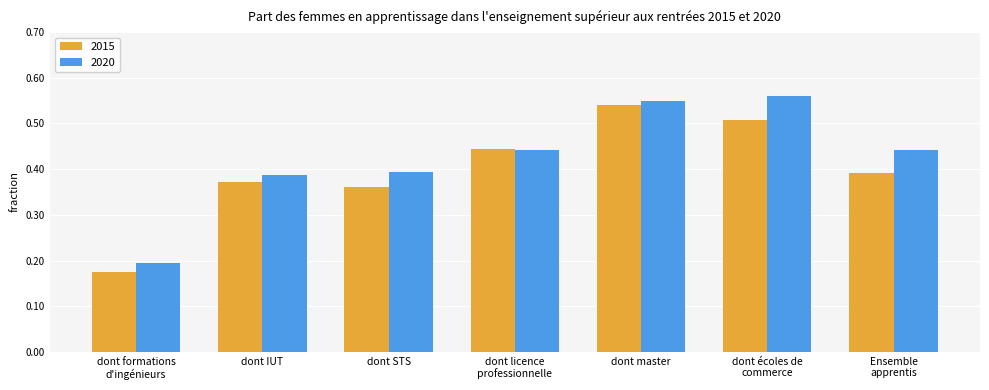

True or false: 2020 has a value of 0.5 at dont master.

True